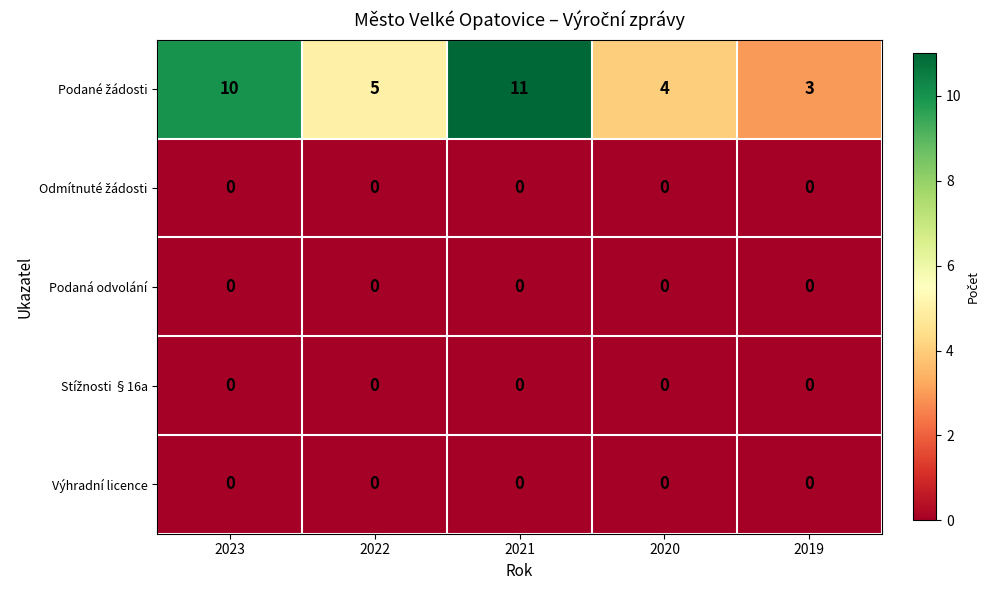

At which category is the sum across all series the highest?

2021